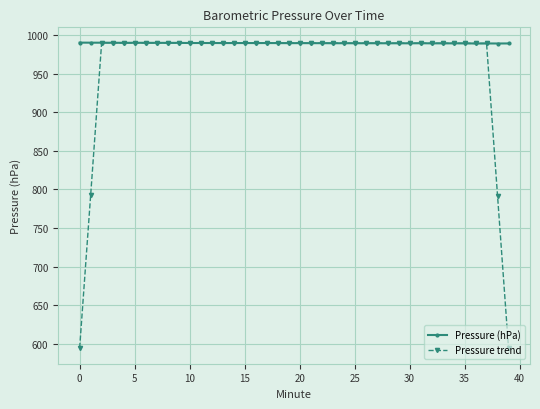

At how many categories does at least one series exceed 784?

40